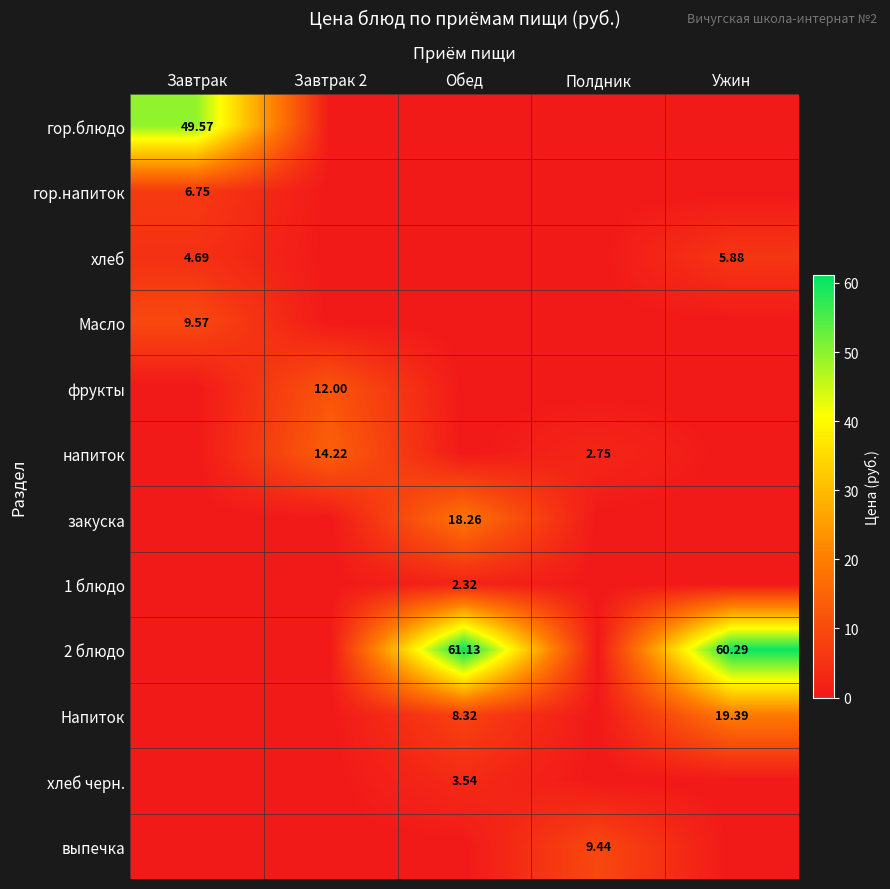

Is the value of хлеб at Завтрак greater than the value of гор.блюдо at Завтрак?

No